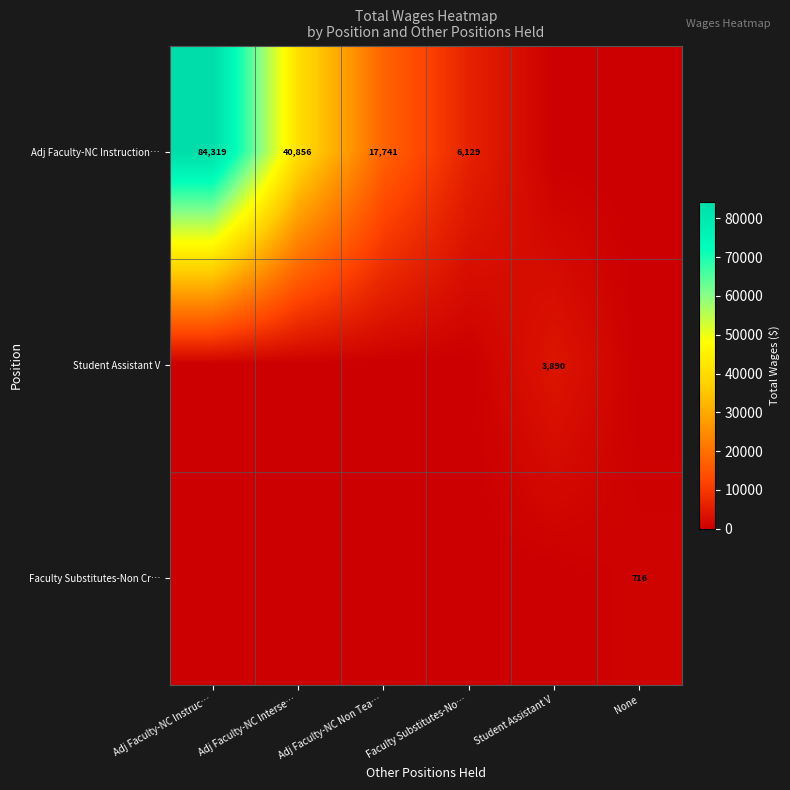

The Faculty Substitutes-Non Cr… series shows 383 at None. True or false?

False